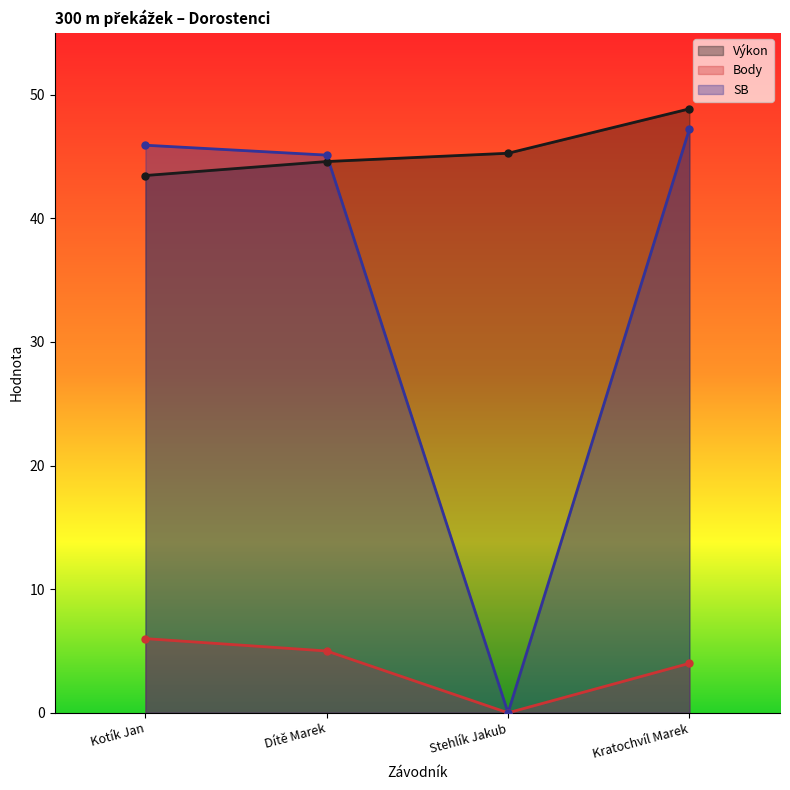

What is the sum of the SB values at Stehlík Jakub and Dítě Marek?

45.1